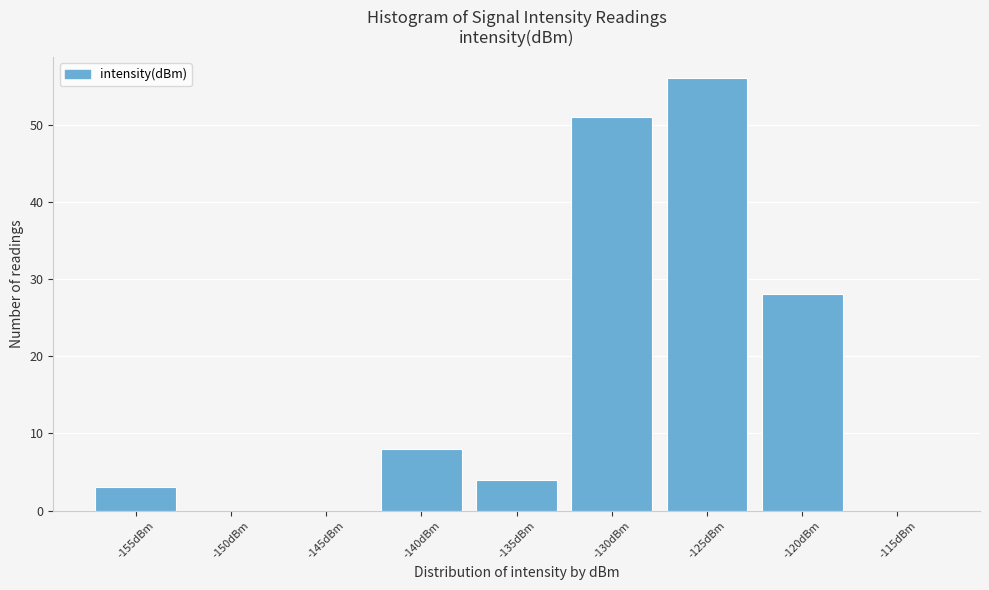

Reading left to right, transcribe all the data shown in this chart.

-155dBm=3	-150dBm=0	-145dBm=0	-140dBm=8	-135dBm=4	-130dBm=51	-125dBm=56	-120dBm=28	-115dBm=0